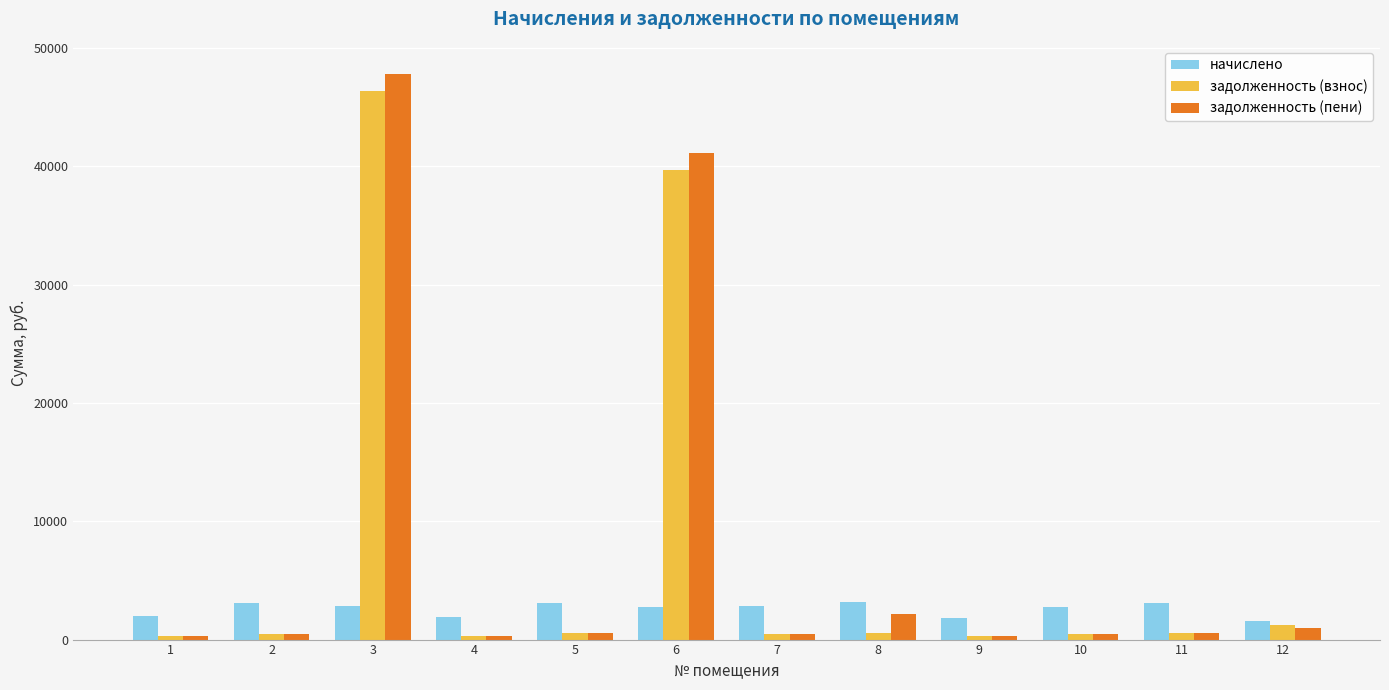

The value of начислено at 2 is 1332.7. True or false?

False